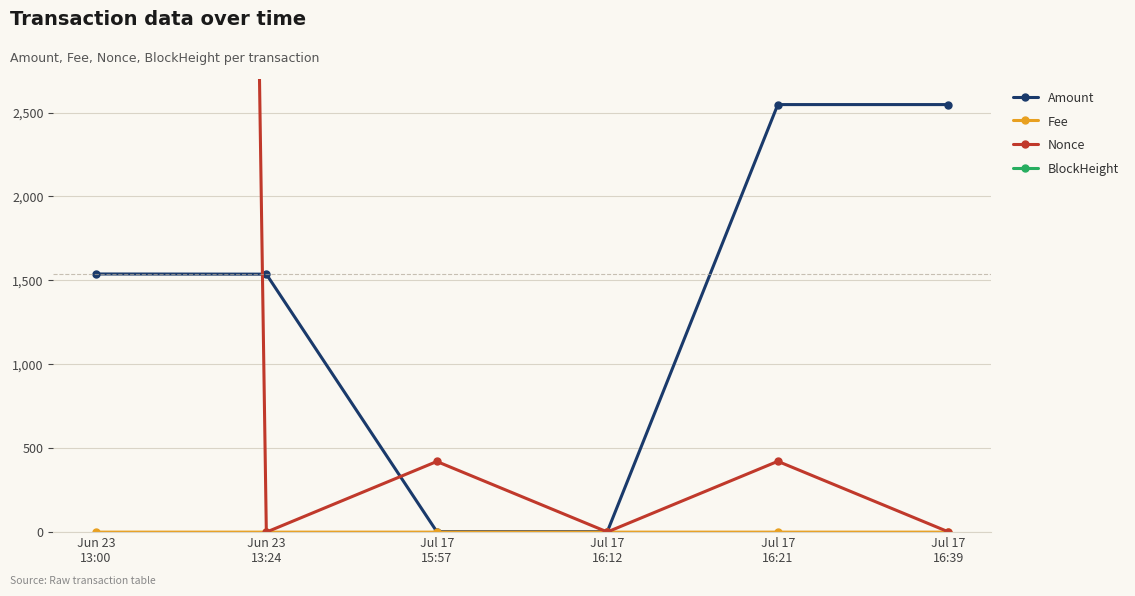

At how many categories does at least one series exceed 45603?

6